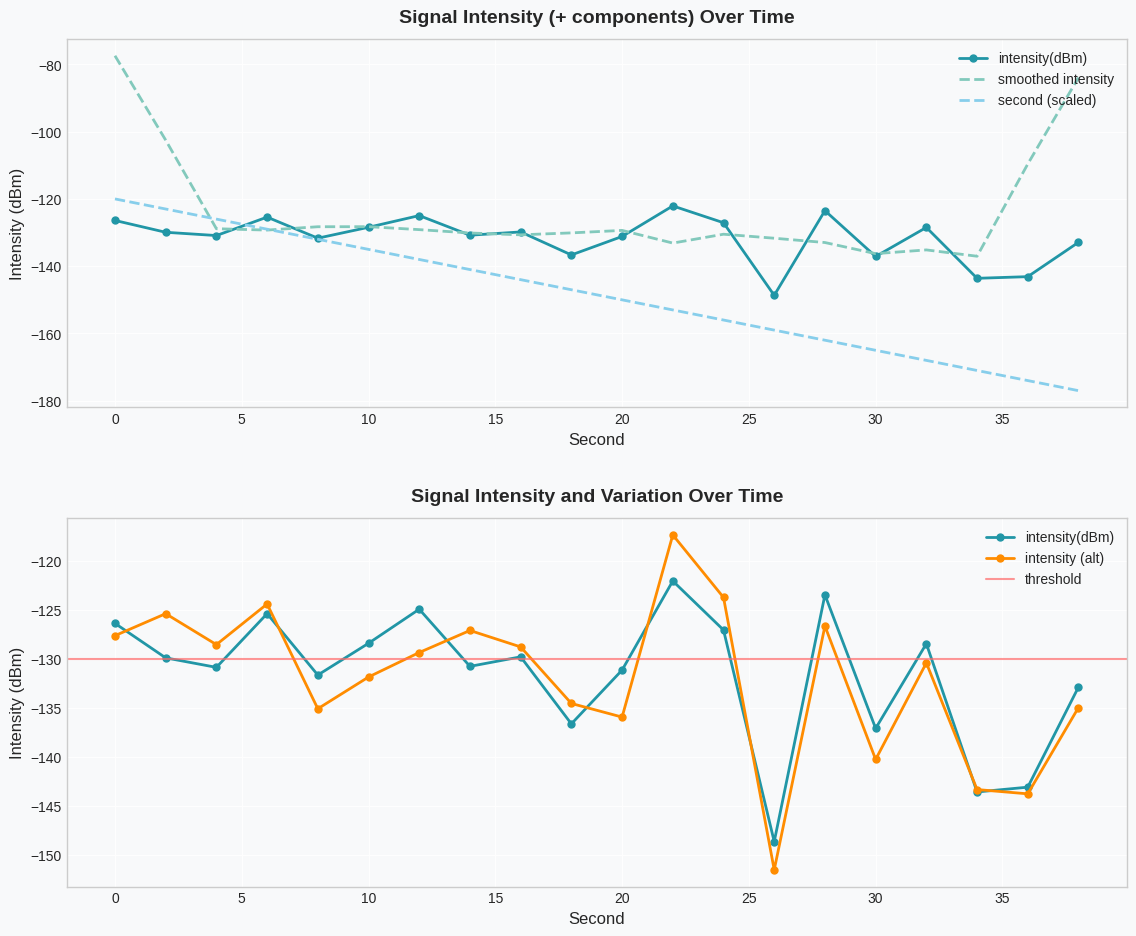

How many categories are shown in the chart?

20